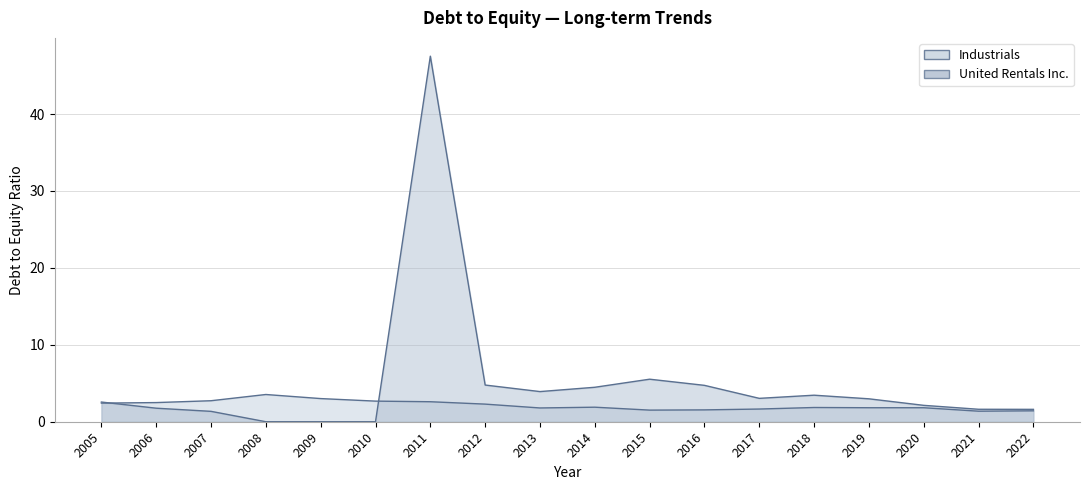

At which label is Industrials closest to 2?

2014